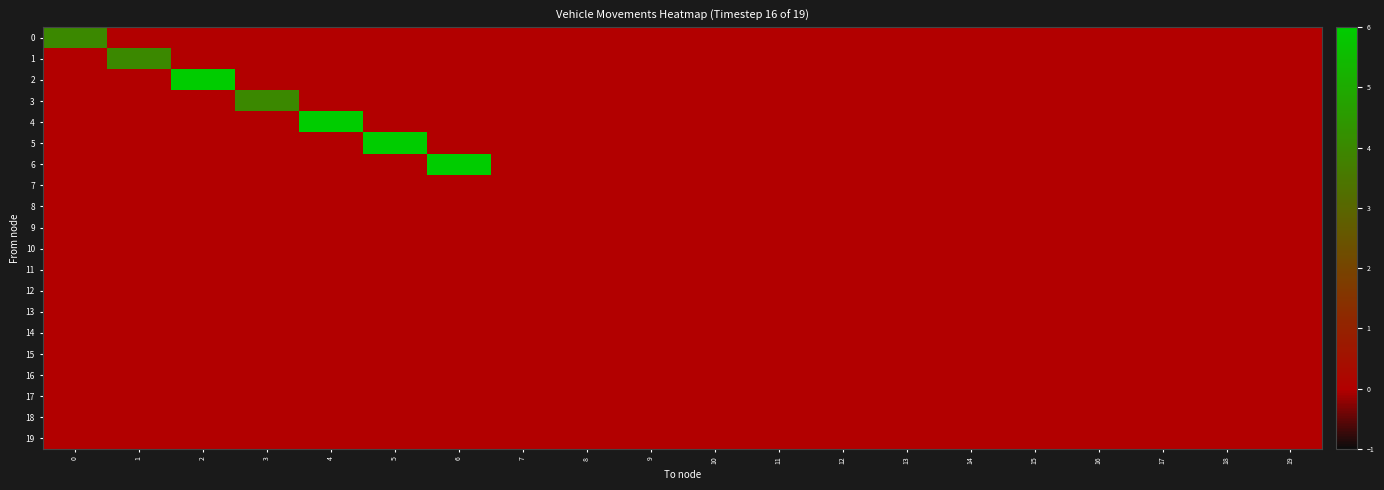

Which has a higher value, 19 or 12?

19